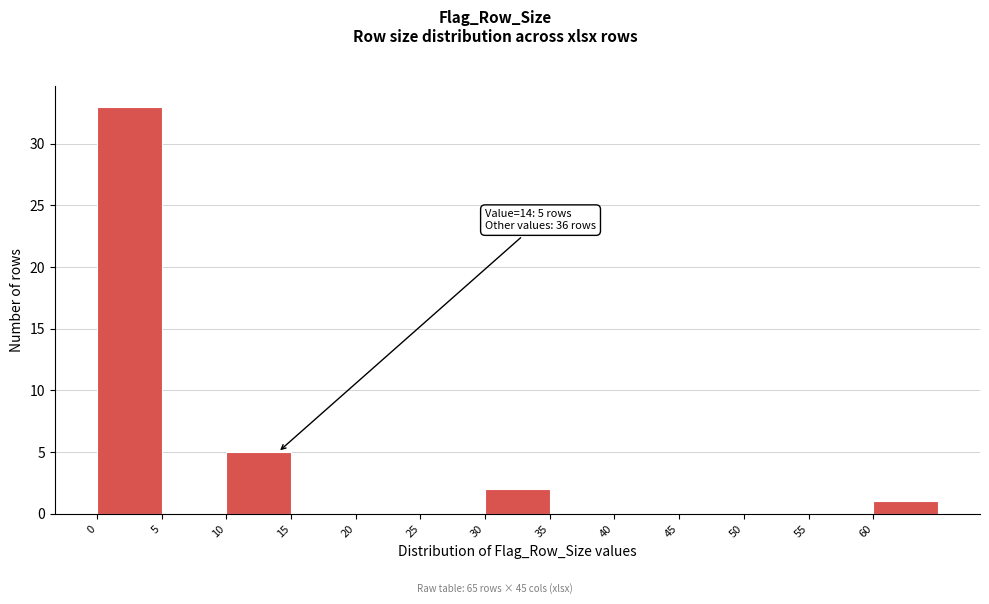

Which range on the x-axis has the tallest bar?

0 to 5